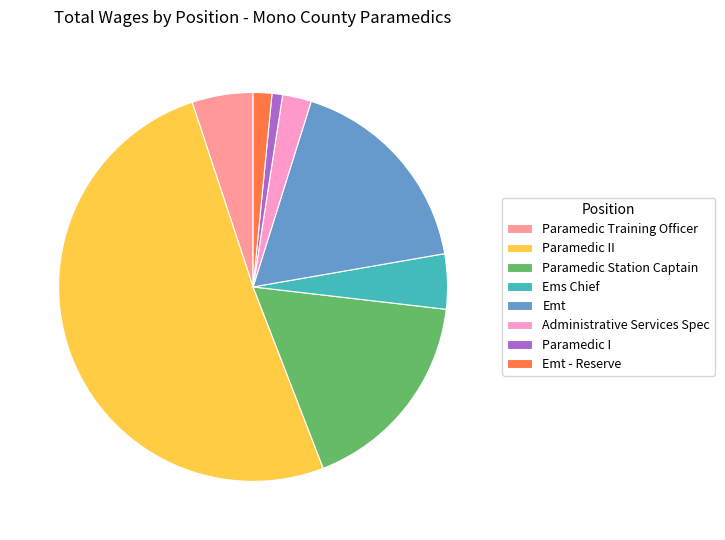

Count the number of slices in the pie.

8